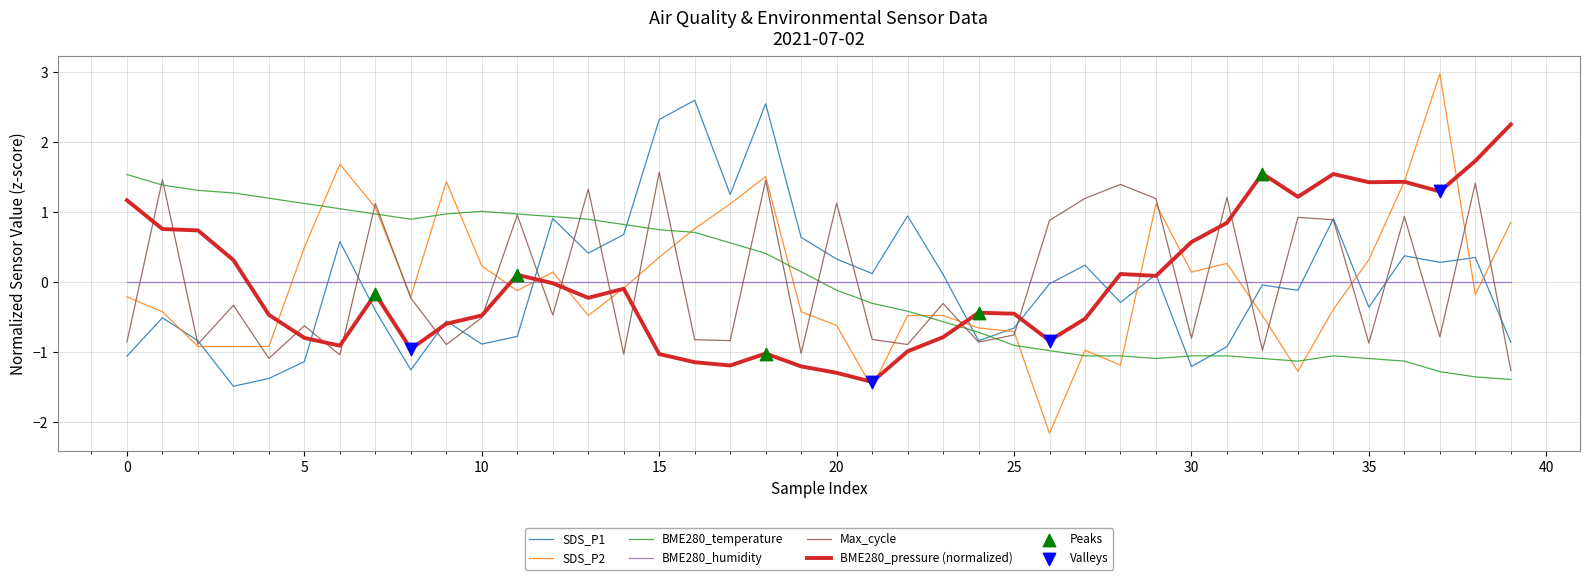

At how many categories does at least one series exceed 2?

5